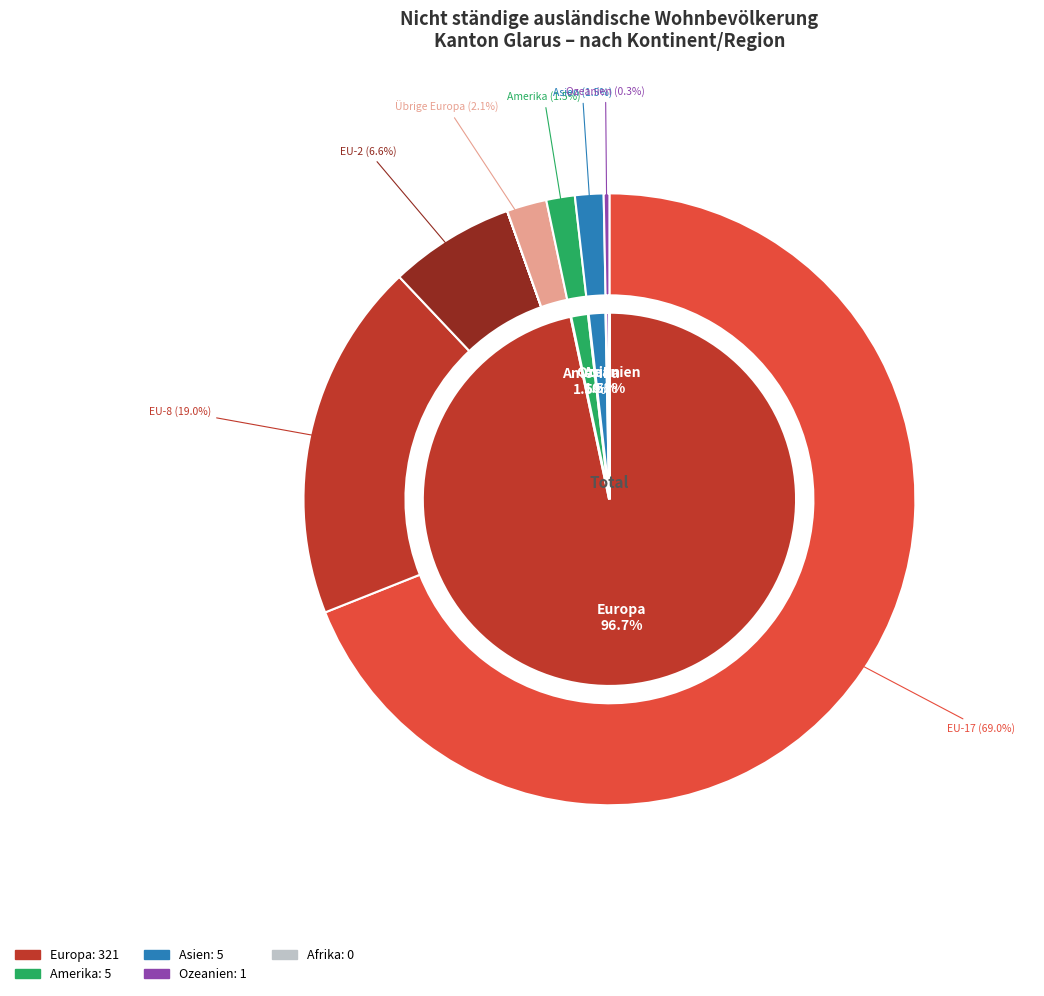

To the nearest percent, what is the difference between the Asien and Ozeanien slice percentages?

1%